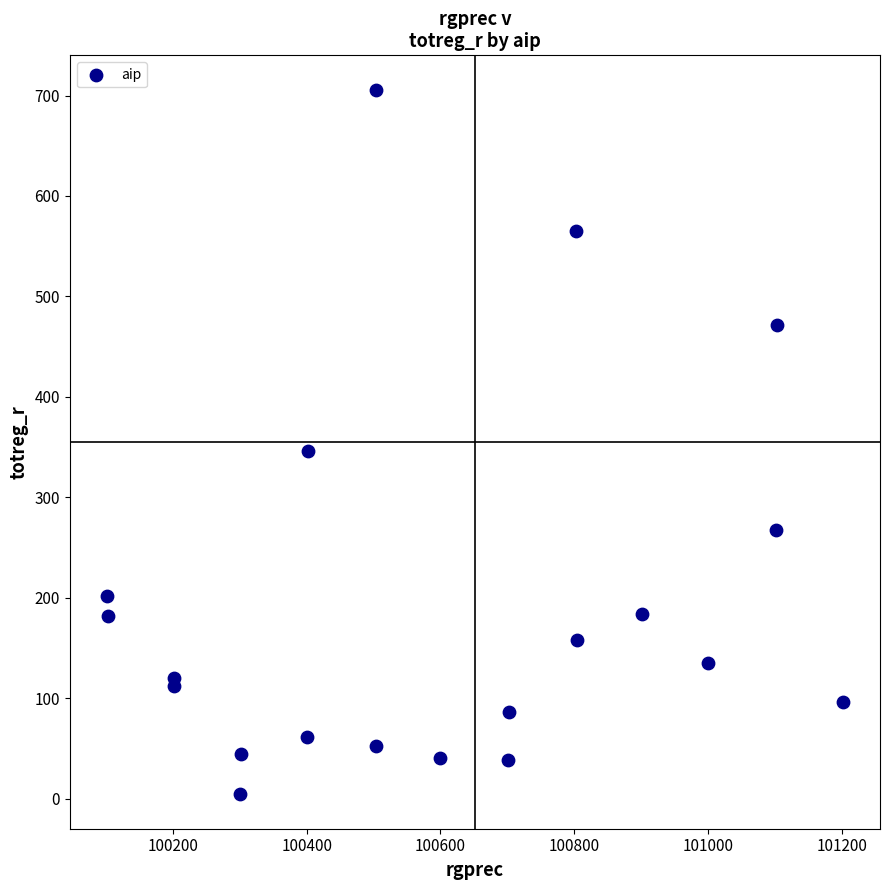

What is the range of X values (max minus min)?

1101